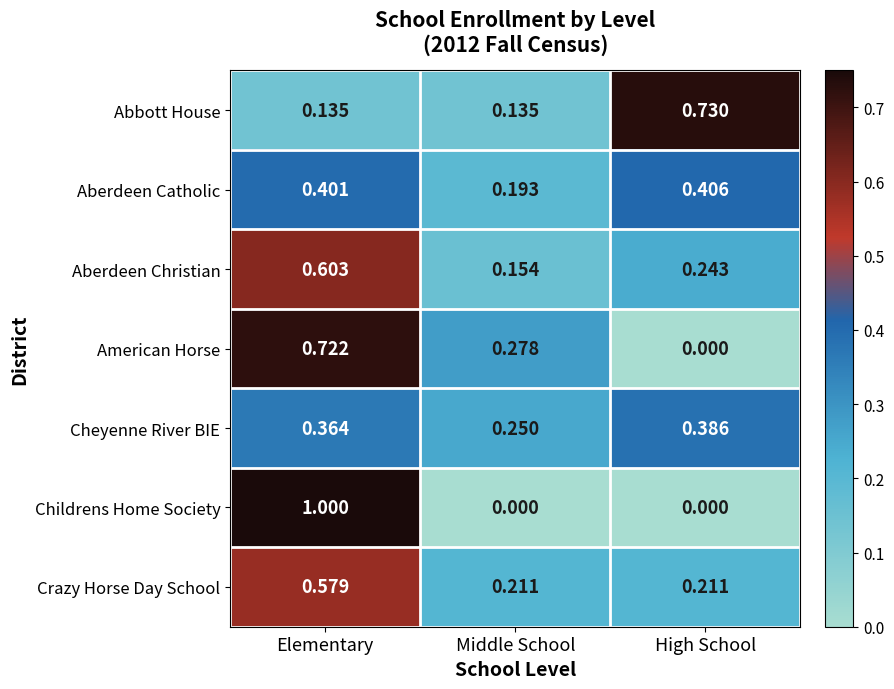

Which category has the highest value in the Aberdeen Christian series?

Elementary